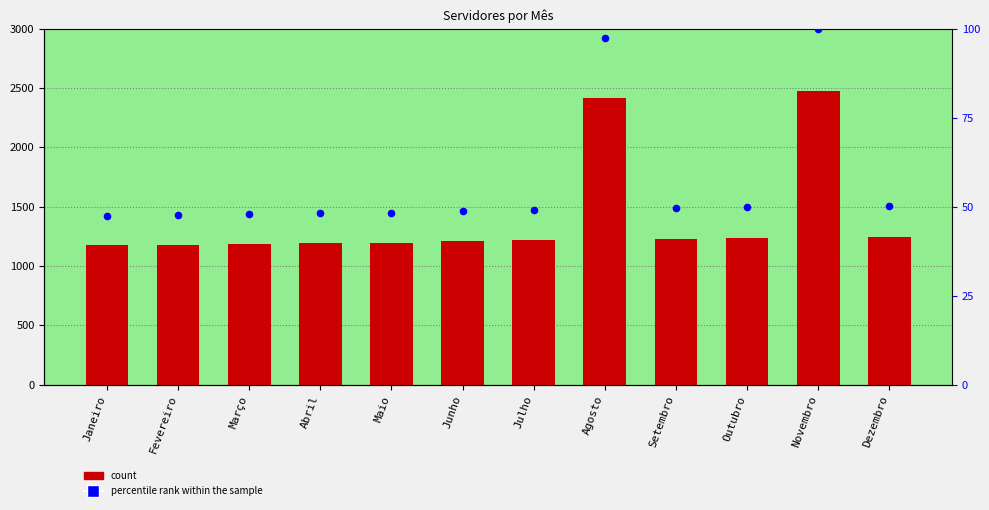

At how many categories does at least one series exceed 425?

12